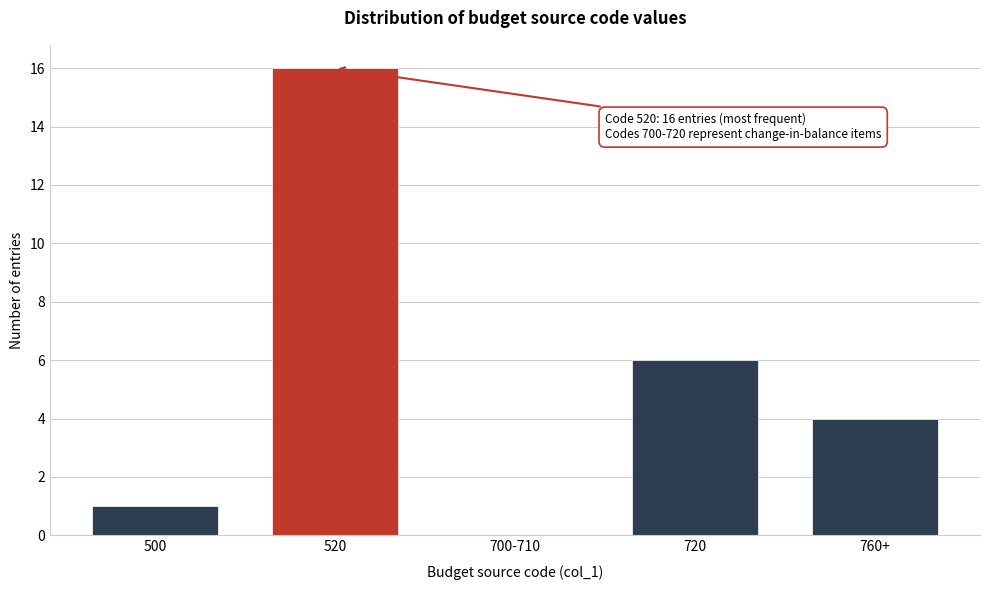

Reading left to right, transcribe all the data shown in this chart.

500=1	520=16	700-710=0	720=6	760+=4